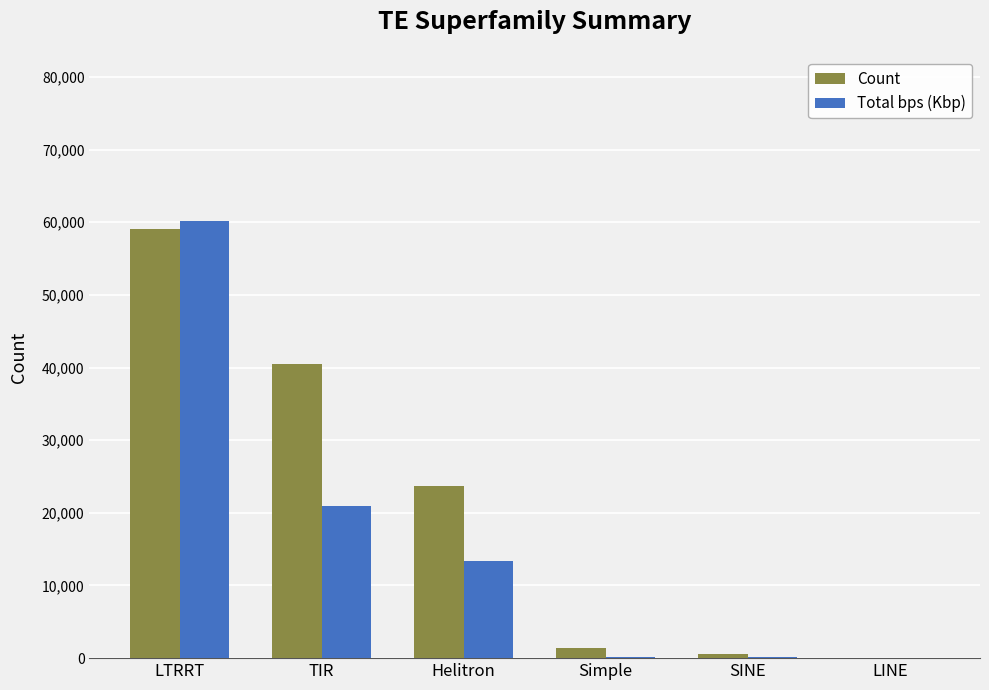

Which series changed the most between TIR and Simple?

Count